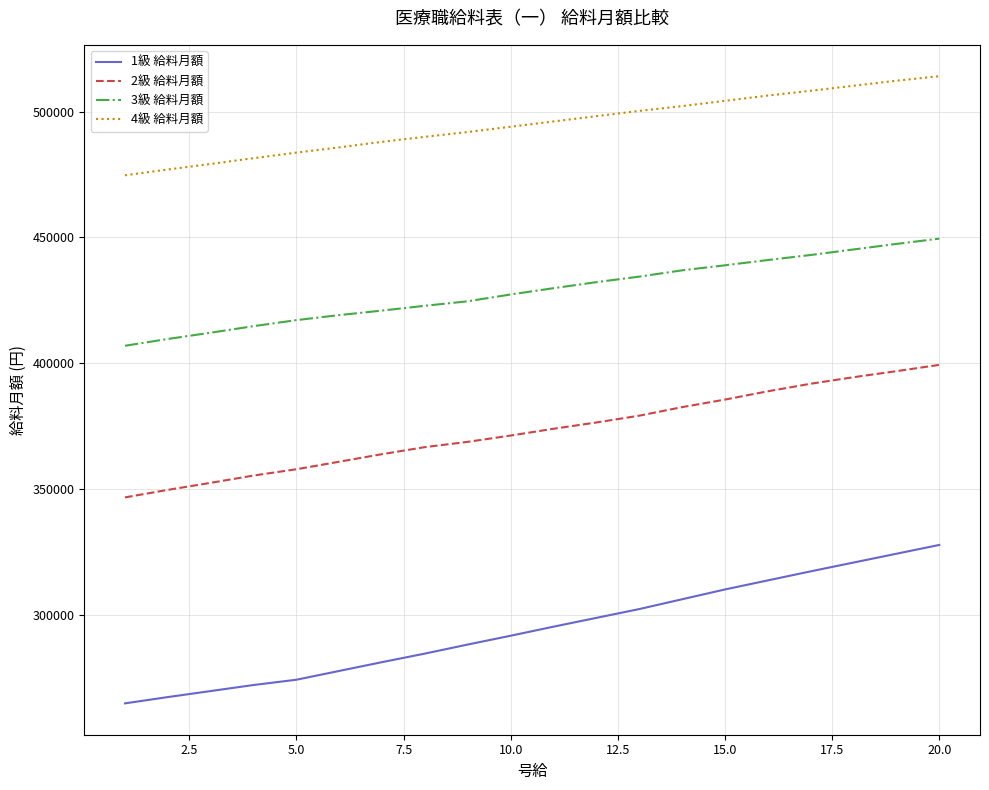

True or false: 1級 給料月額 has more than 2 points higher than both neighbors.

False